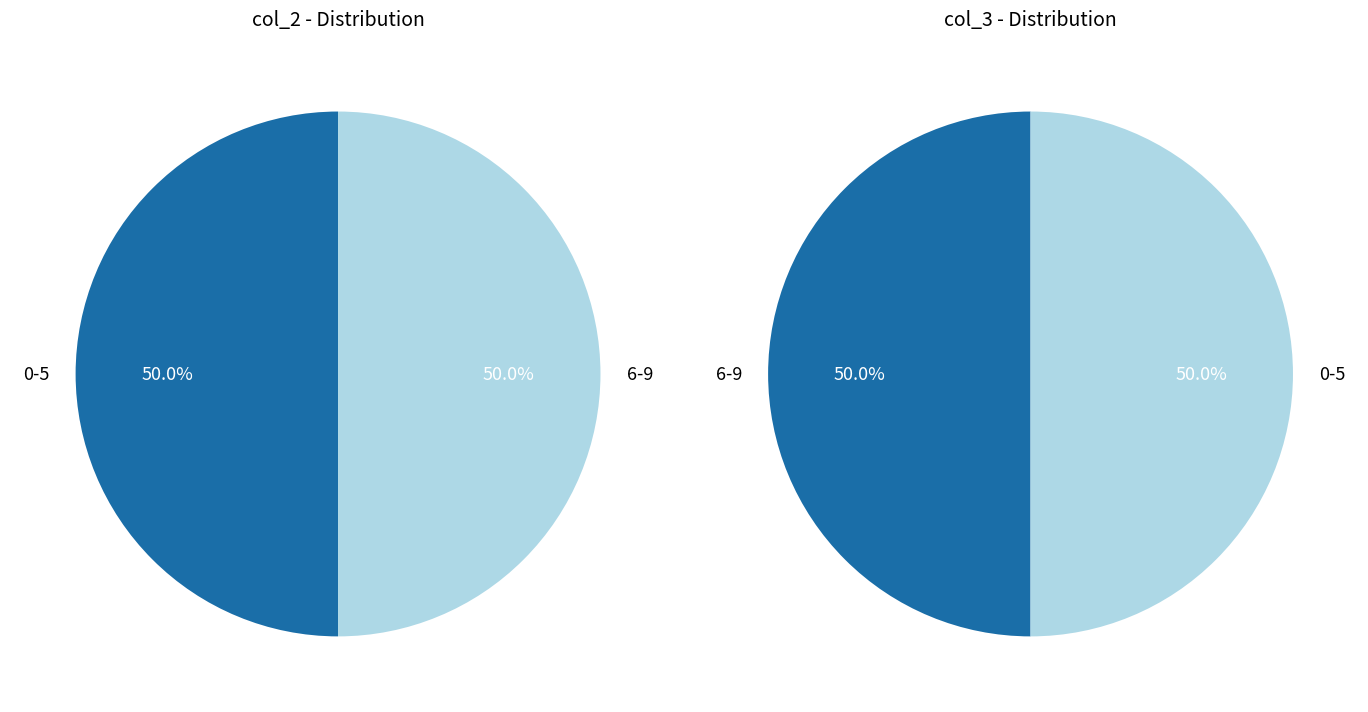

Which slice is the largest?

0-5